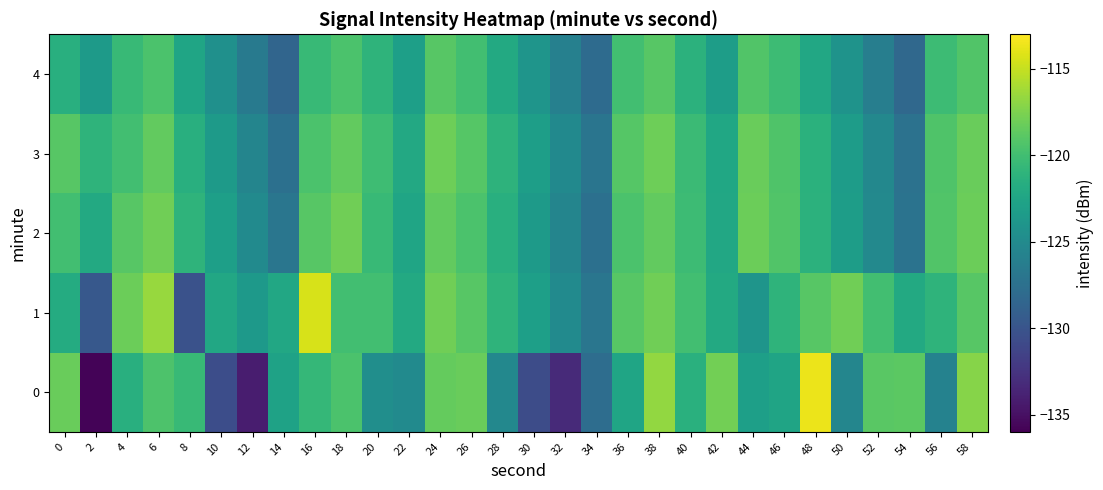

What is the difference between the highest and lowest values at 24?

1.0